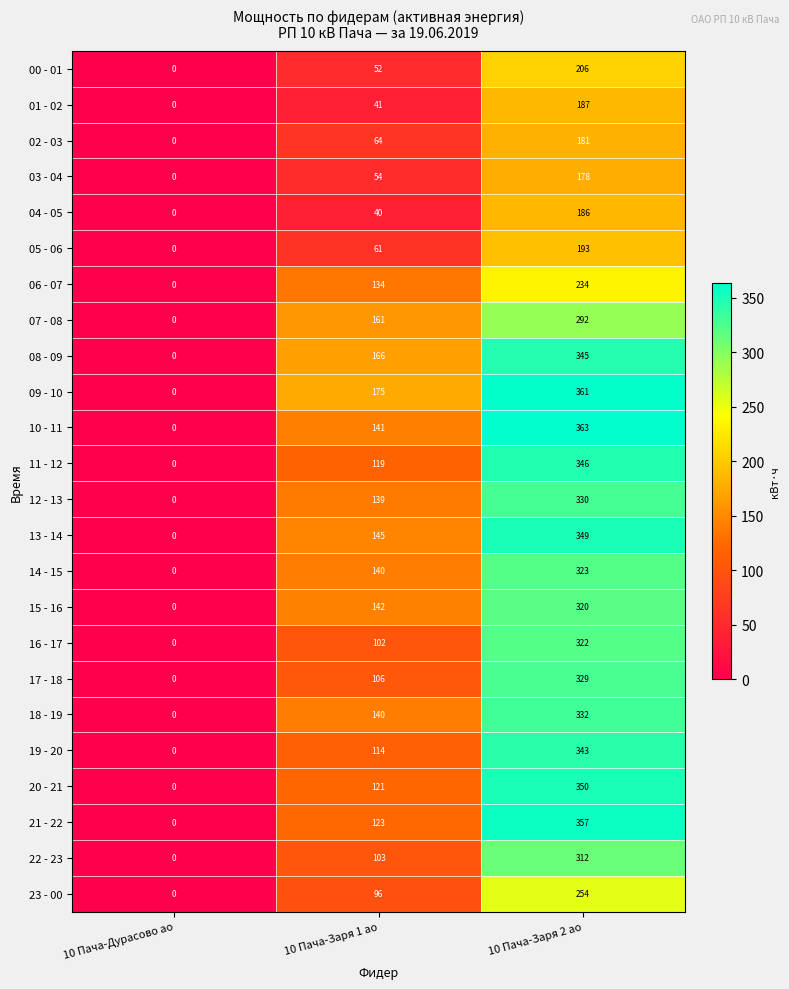

Rank the series by their maximum value, from highest to lowest.

10 - 11, 09 - 10, 21 - 22, 20 - 21, 13 - 14, 11 - 12, 08 - 09, 19 - 20, 18 - 19, 12 - 13, 17 - 18, 14 - 15, 16 - 17, 15 - 16, 22 - 23, 07 - 08, 23 - 00, 06 - 07, 00 - 01, 05 - 06, 01 - 02, 04 - 05, 02 - 03, 03 - 04